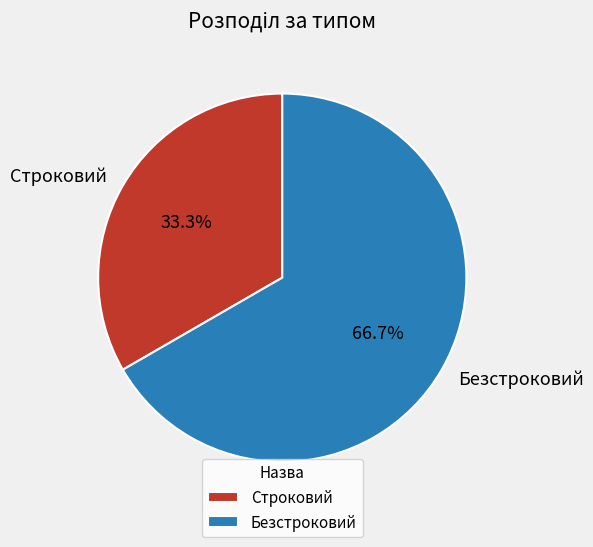

How many segments does this pie chart have?

2